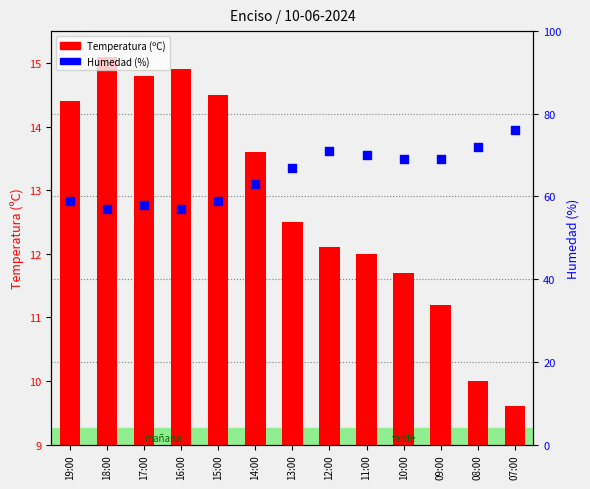

Which series has the widest spread of Y values?

Humedad (%)